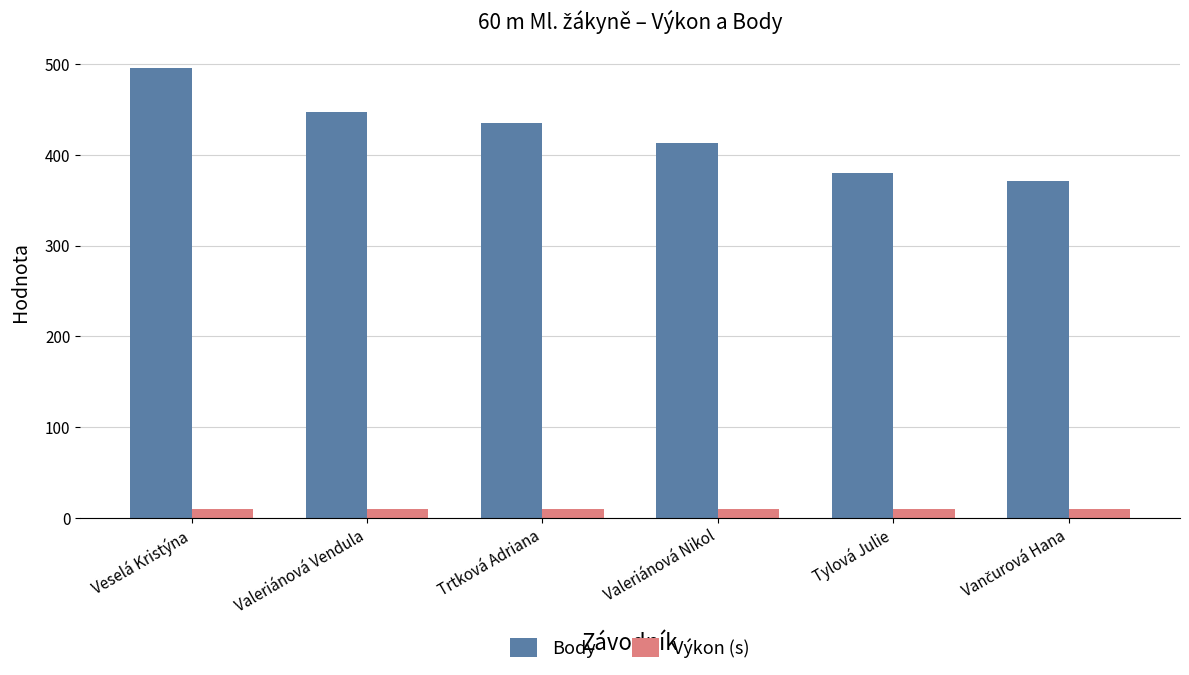

What is the difference between the highest and lowest values at Veselá Kristýna?

486.7